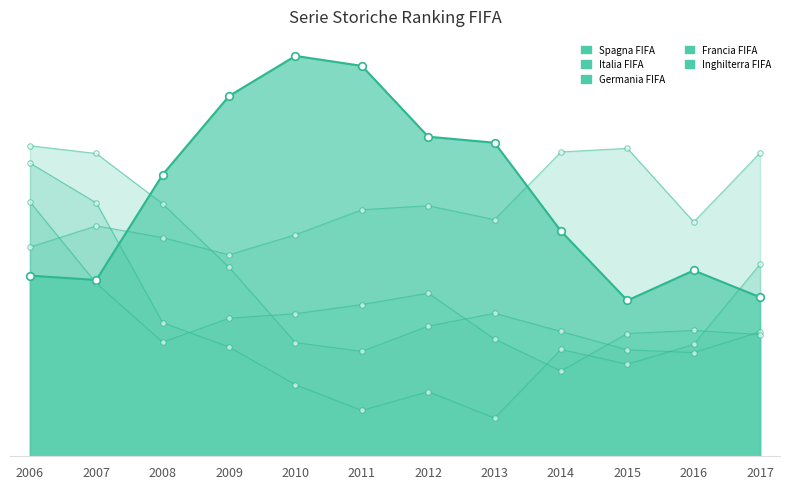

What are all the series names shown in the legend?

Spagna FIFA, Italia FIFA, Germania FIFA, Francia FIFA, Inghilterra FIFA